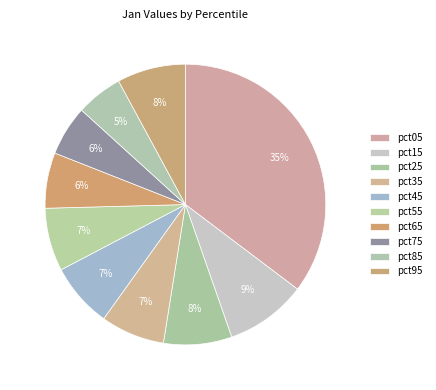

What is the largest slice in the pie chart?

pct05